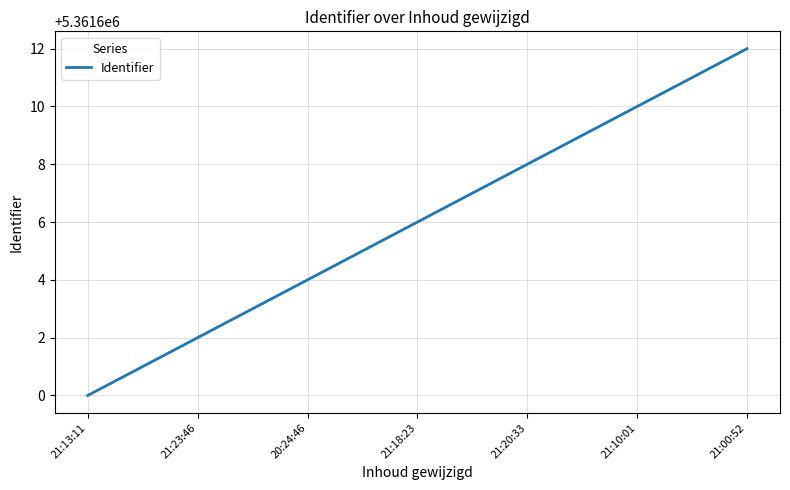

Read the value at 21:00:52.

5361612